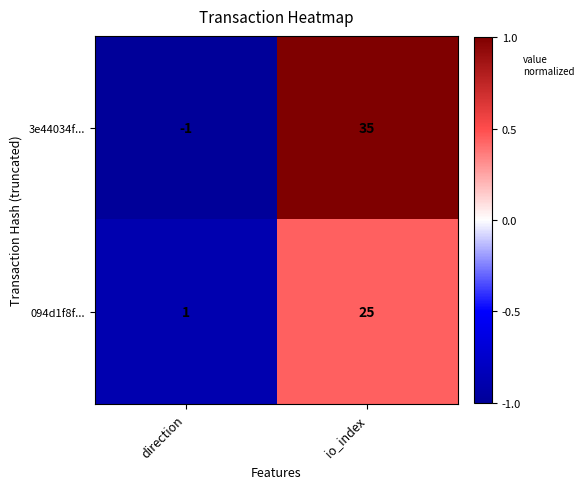

At direction, list the series in order from largest to smallest.

094d1f8f..., 3e44034f...